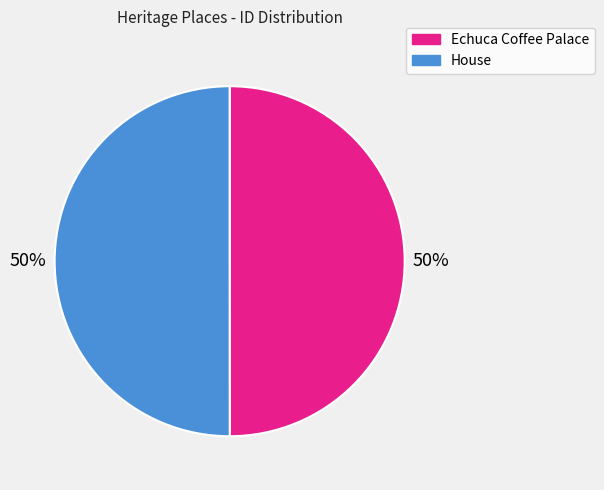

To the nearest percent, what percentage of the pie is Echuca Coffee Palace?

50%